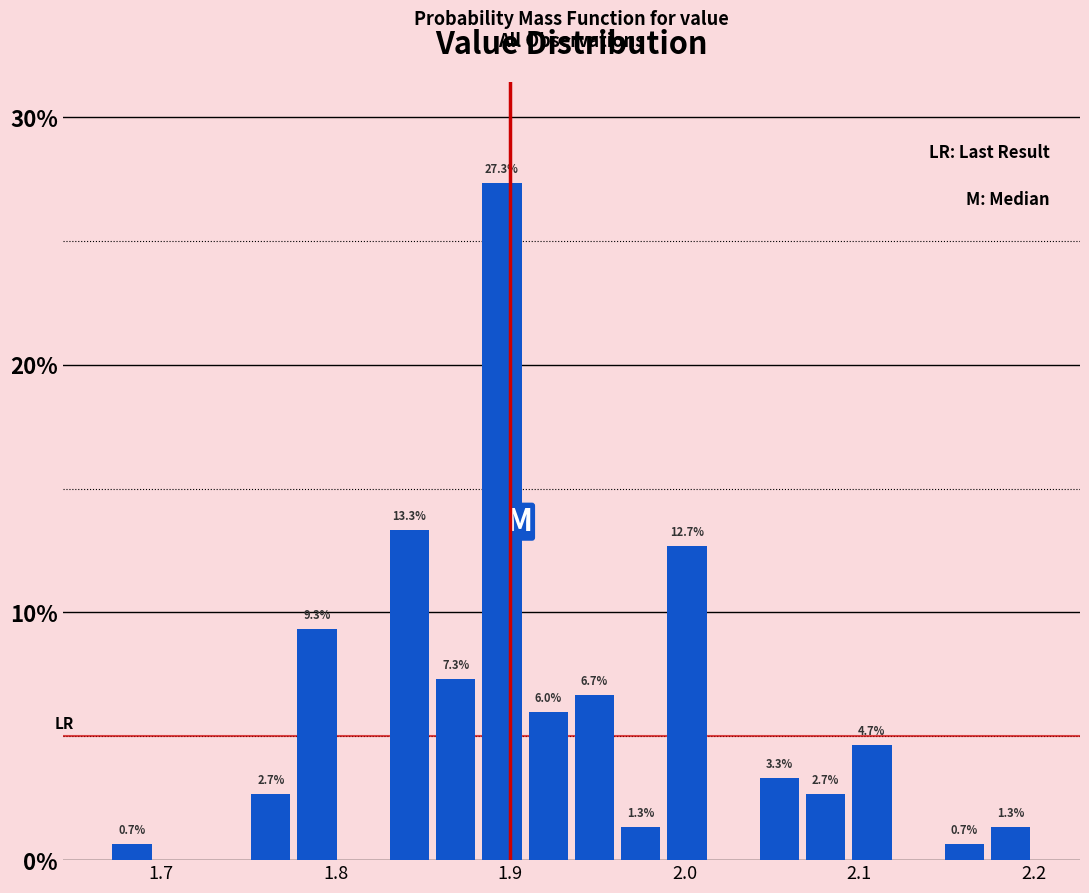

Read against the x-axis, roughly where is the centre of the tallest bar?

1.90